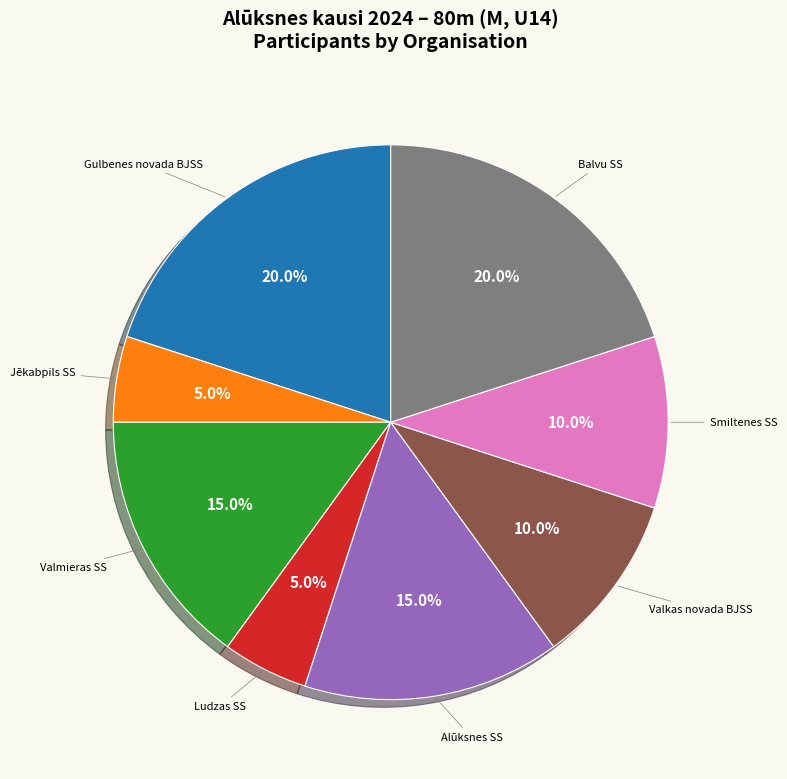

Is there a majority slice in this chart?

No